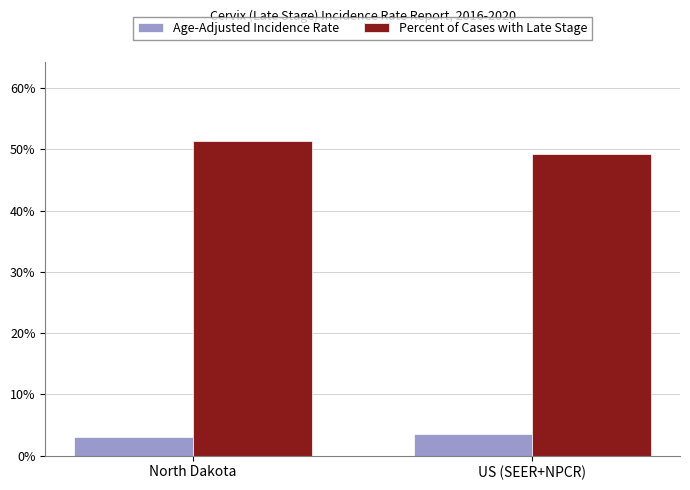

The Percent of Cases with Late Stage series shows 30.6 at US (SEER+NPCR). True or false?

False